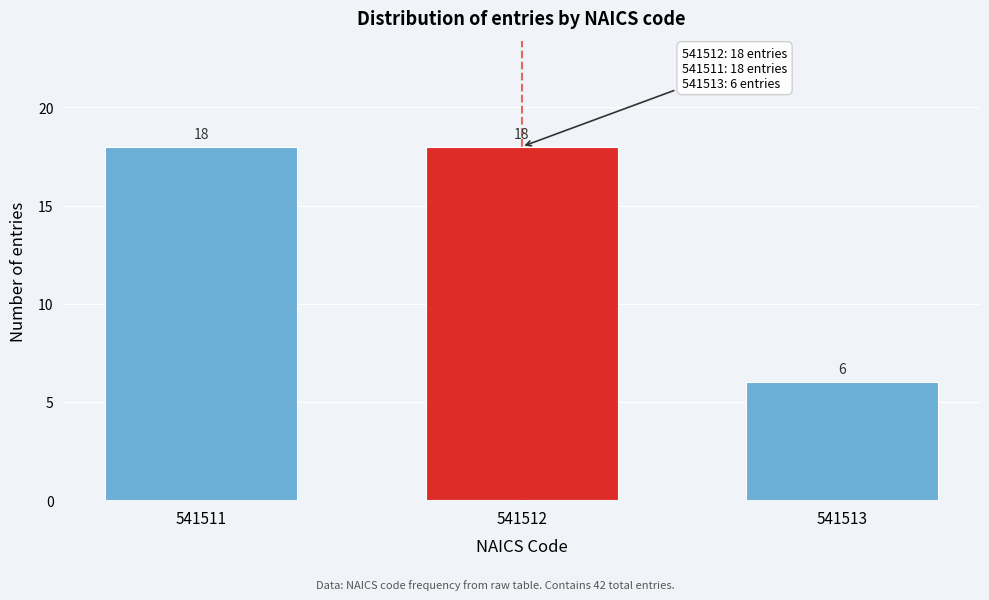

Reading left to right, transcribe all the data shown in this chart.

541511=18	541512=18	541513=6